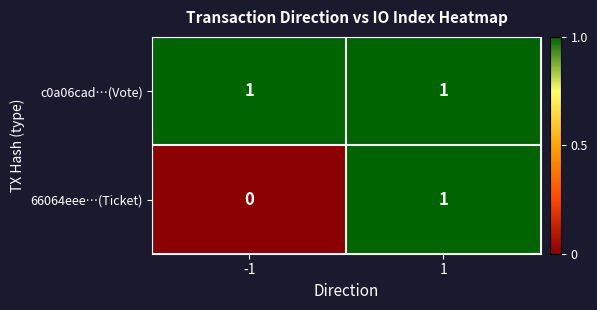

List the labels in order of 66064eee…(Ticket) value, smallest first.

-1, 1